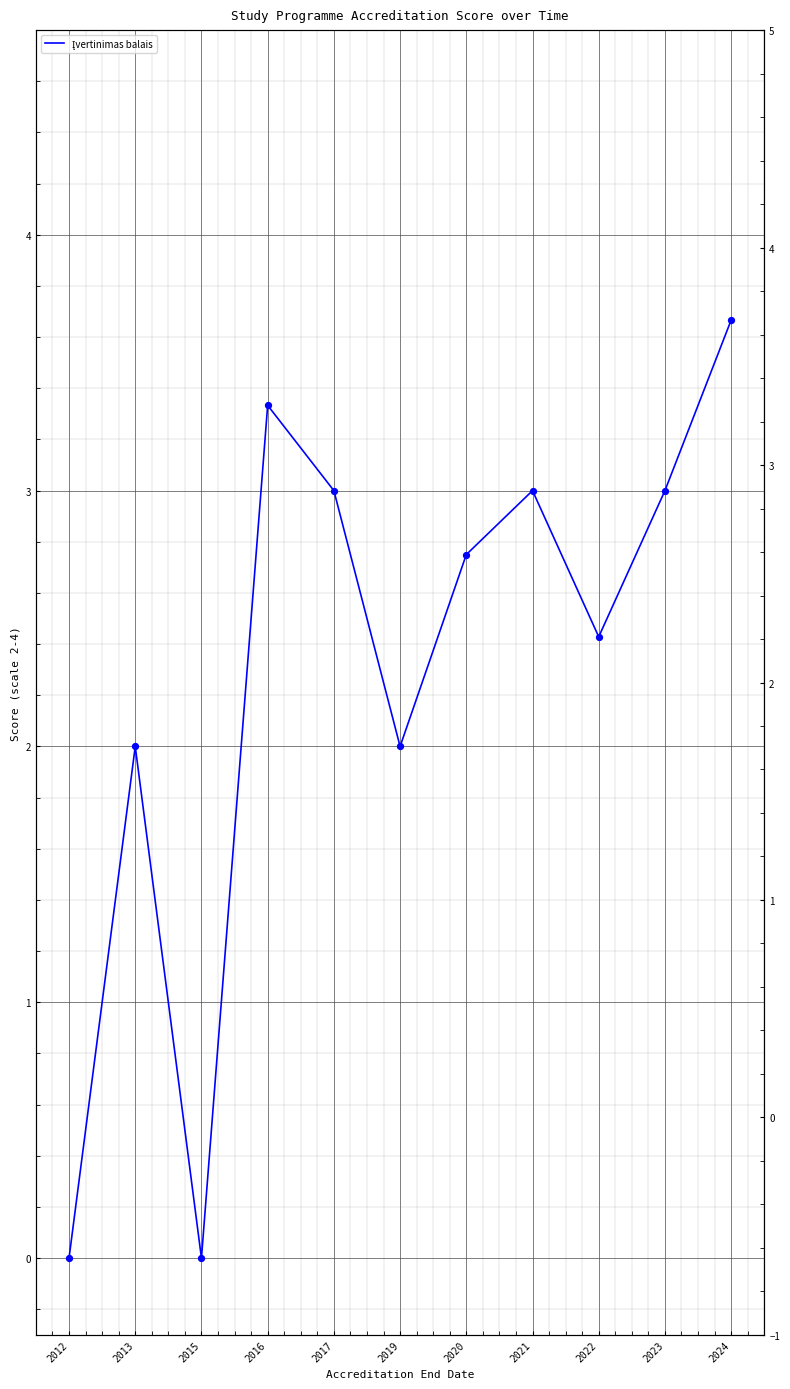

What is the change in value from 2012 to 2024?

+3.7